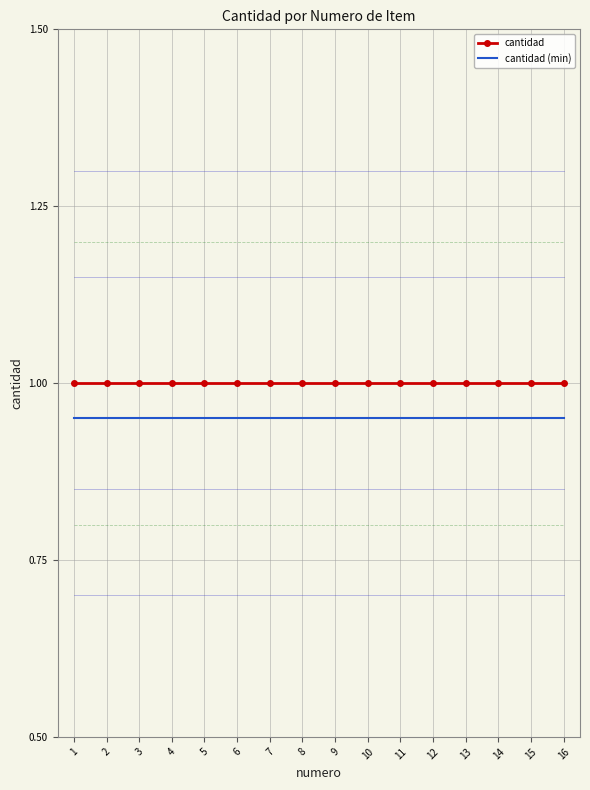

What is the maximum value shown in the chart?

1.0